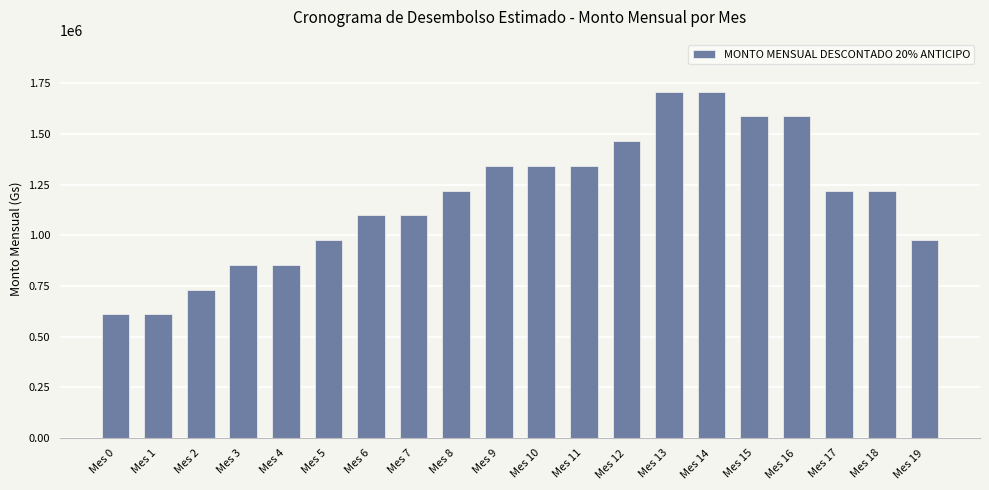

What is the difference between the values at Mes 18 and Mes 12?

244000